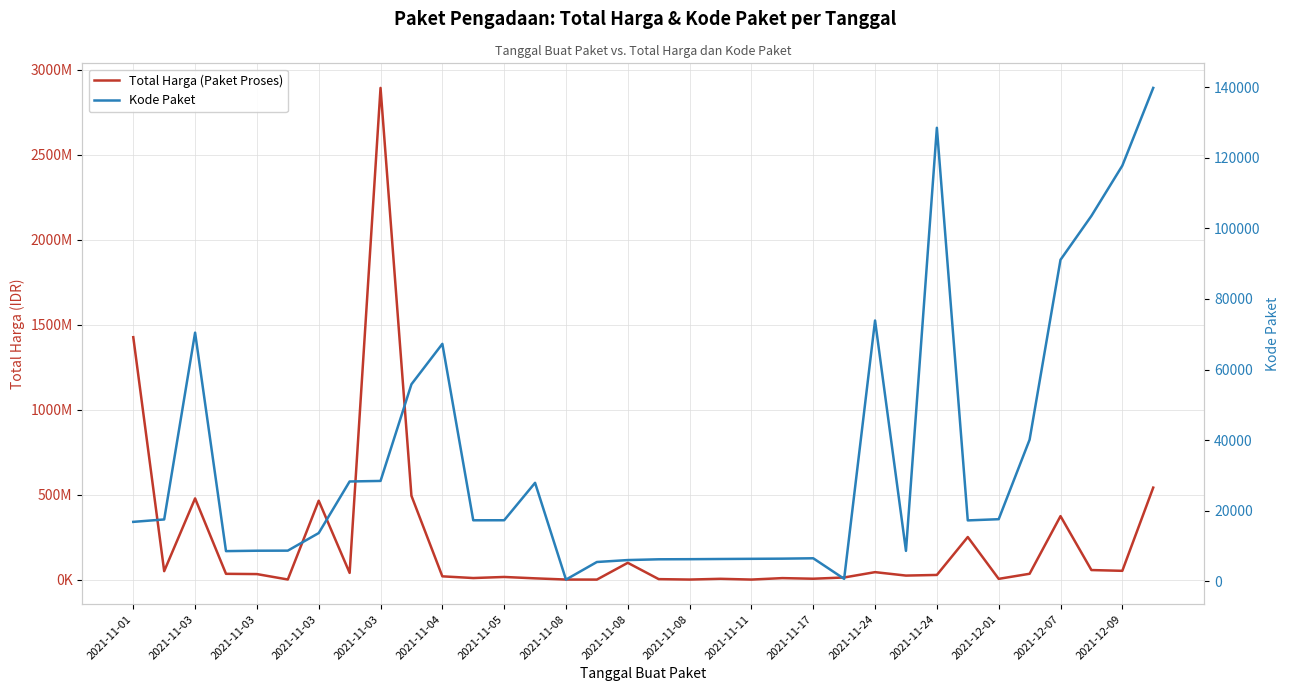

Which has a higher value, 2021-11-17 or 2021-12-09?

2021-12-09